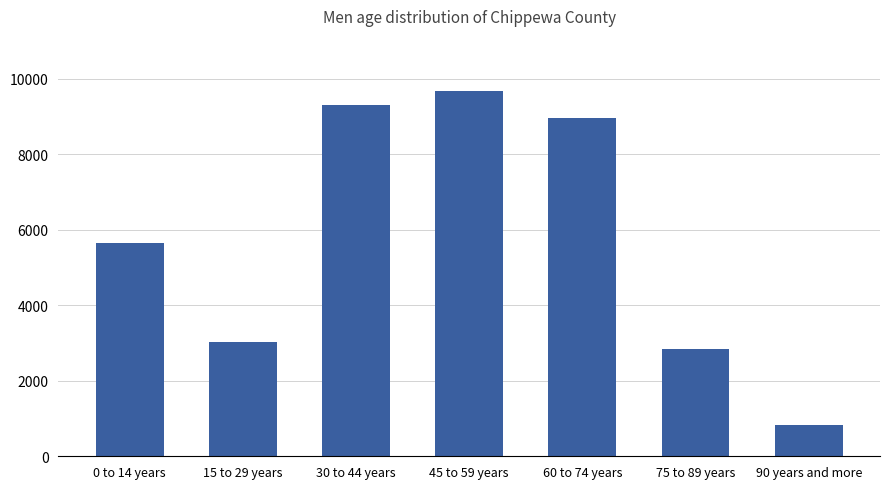

List the labels in order of value, largest first.

45 to 59 years, 30 to 44 years, 60 to 74 years, 0 to 14 years, 15 to 29 years, 75 to 89 years, 90 years and more